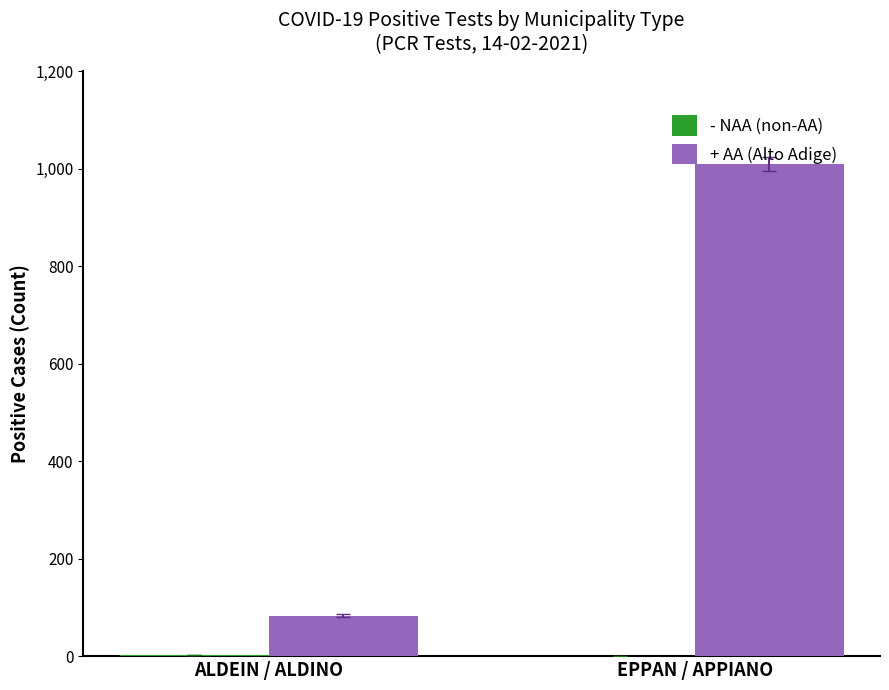

True or false: + AA (Alto Adige) has a value of 1793 at EPPAN / APPIANO.

False